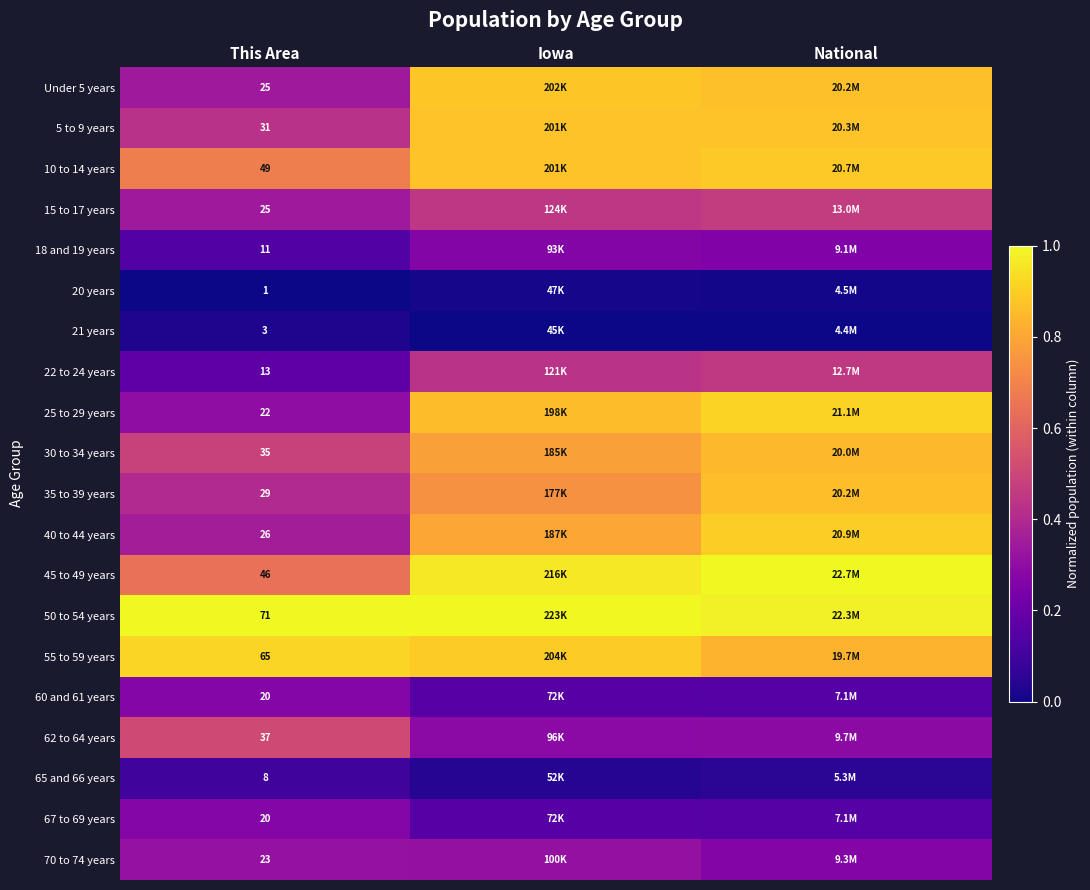

List the labels in order of 5 to 9 years value, smallest first.

This Area, National, Iowa